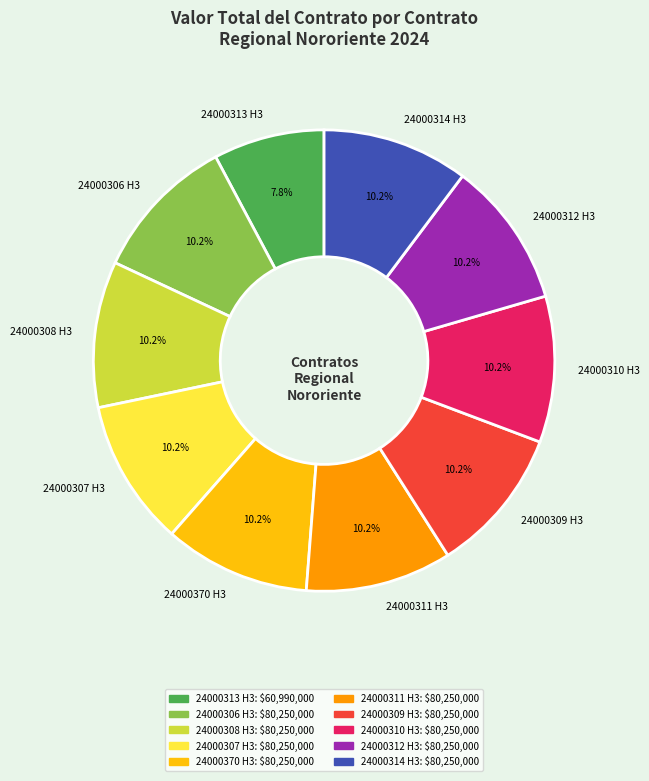

Is the sum of 24000312 H3 and 24000310 H3 greater than half?

No